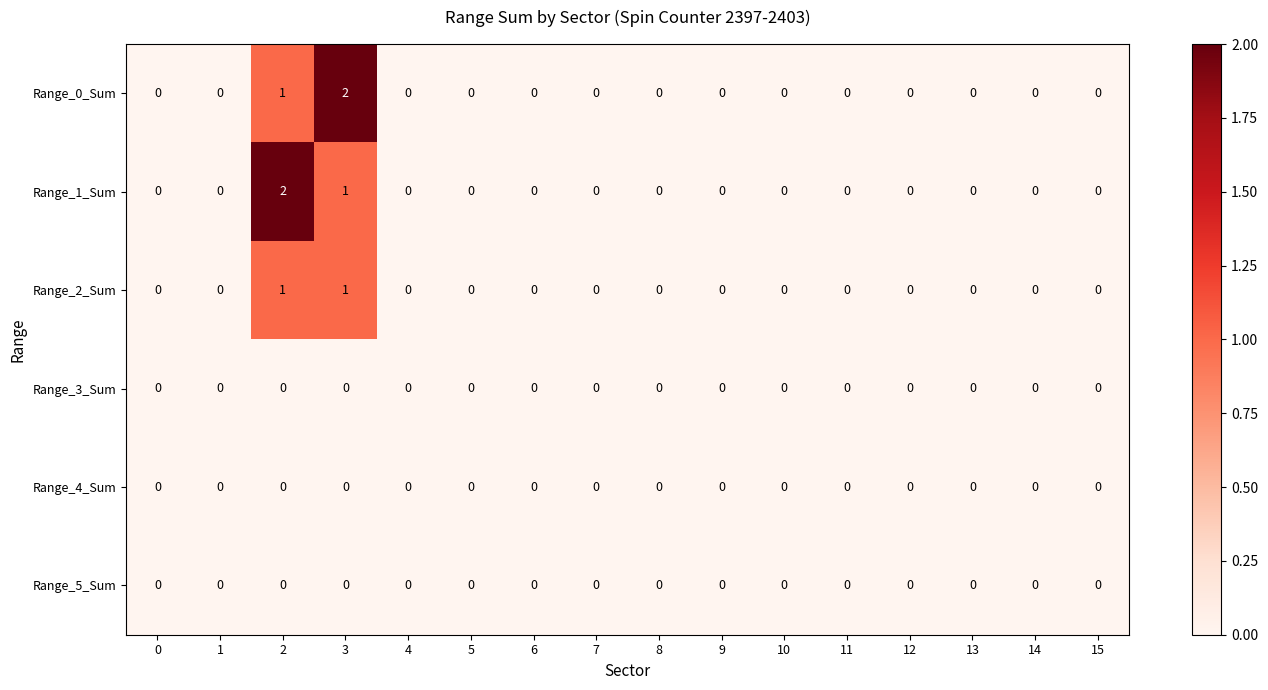

Is it true that Range_1_Sum equals 0 at 6?

True